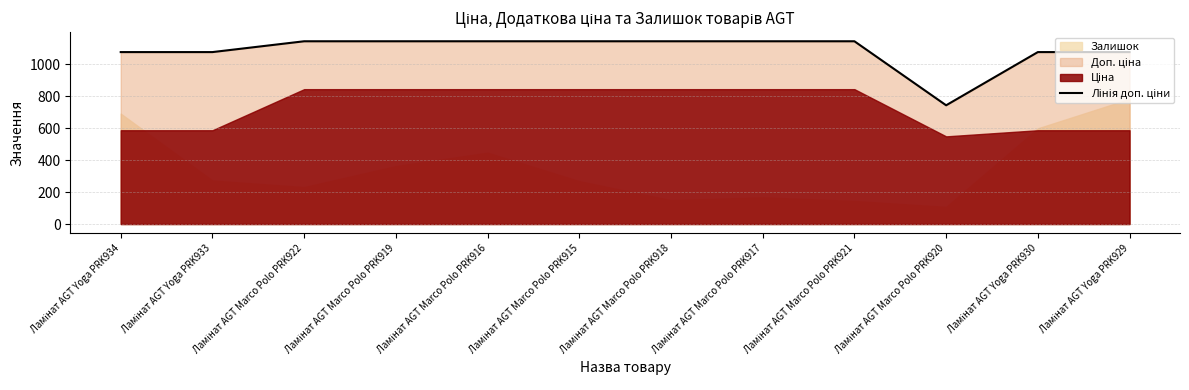

What value does the data have at Ламінат AGT Marco Polo PRK919?

1142.1